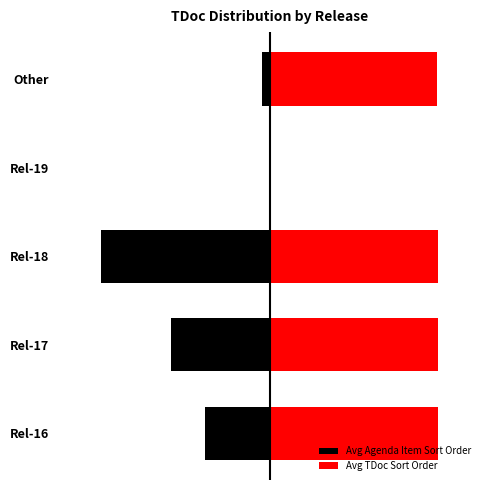

Reading left to right, list all the values displayed in this chart.

Avg Agenda Item Sort Order: 0=-30.6	1=-46.9	2=-80.0	3=0.0	4=-3.5
Avg TDoc Sort Order: 0=80.0	1=79.8	2=79.9	3=0.0	4=79.6